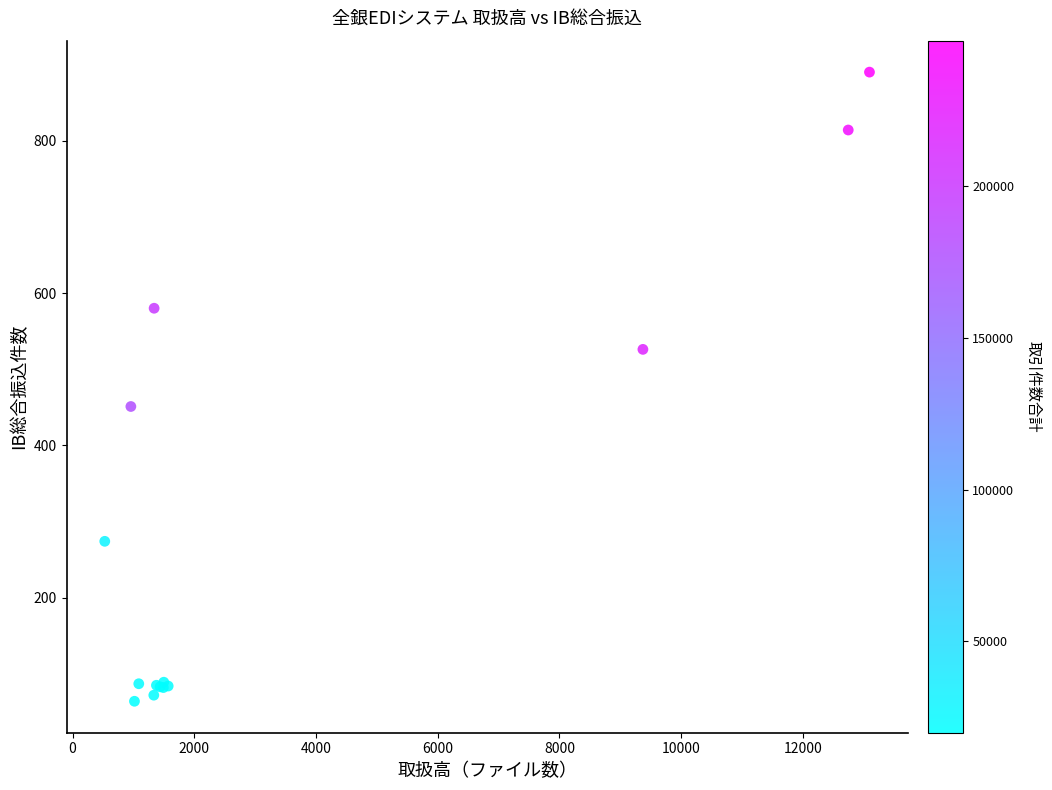

What Y value in the scatter plot is closest to 477?

451